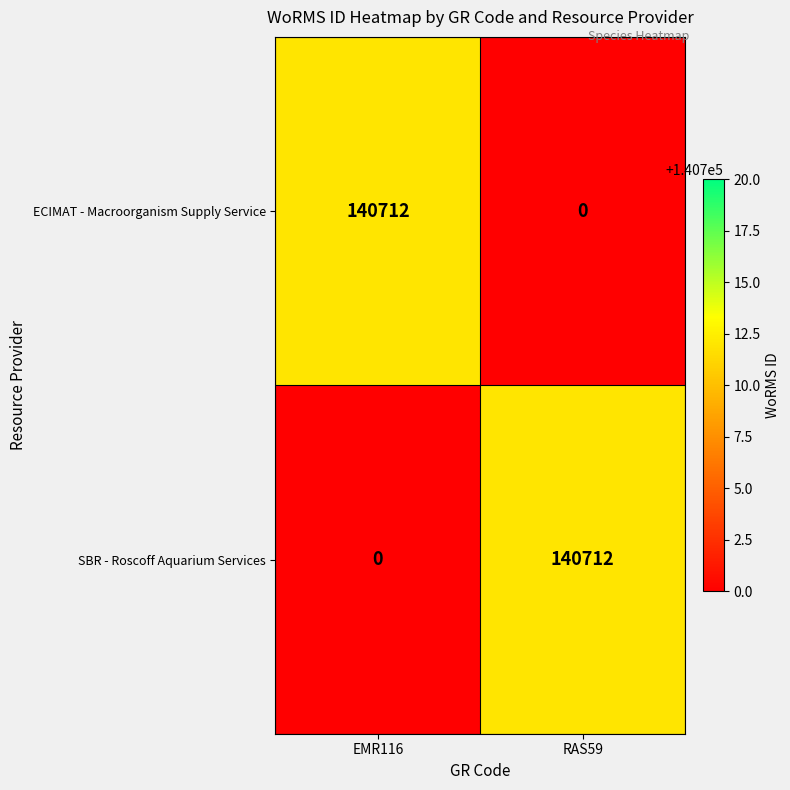

What is the sum of the SBR - Roscoff Aquarium Services values at RAS59 and EMR116?

140712